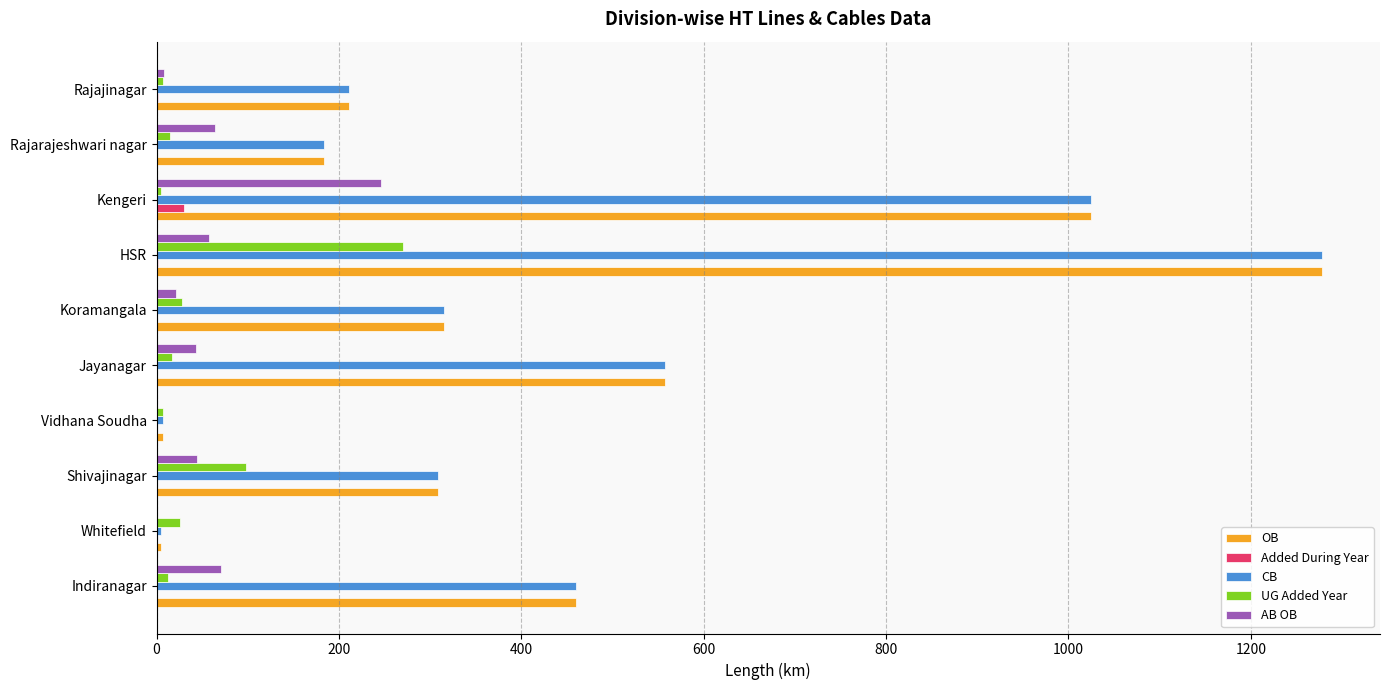

Which label corresponds to the largest value in the chart?

HSR